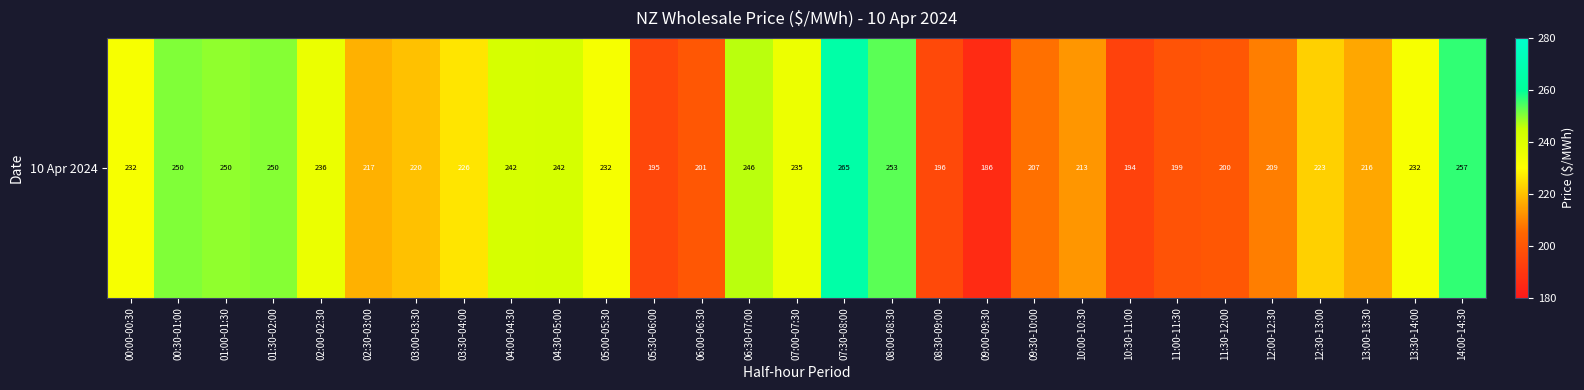

Reading left to right, what are all the values shown in this chart?

232.0	250.5	249.5	250.0	235.8	217.1	220.0	226.1	241.7	242.5	232.4	195.1	200.6	246.2	235.3	265.2	253.1	195.7	185.9	206.6	213.1	193.5	199.0	200.4	209.2	222.5	215.8	232.2	256.5